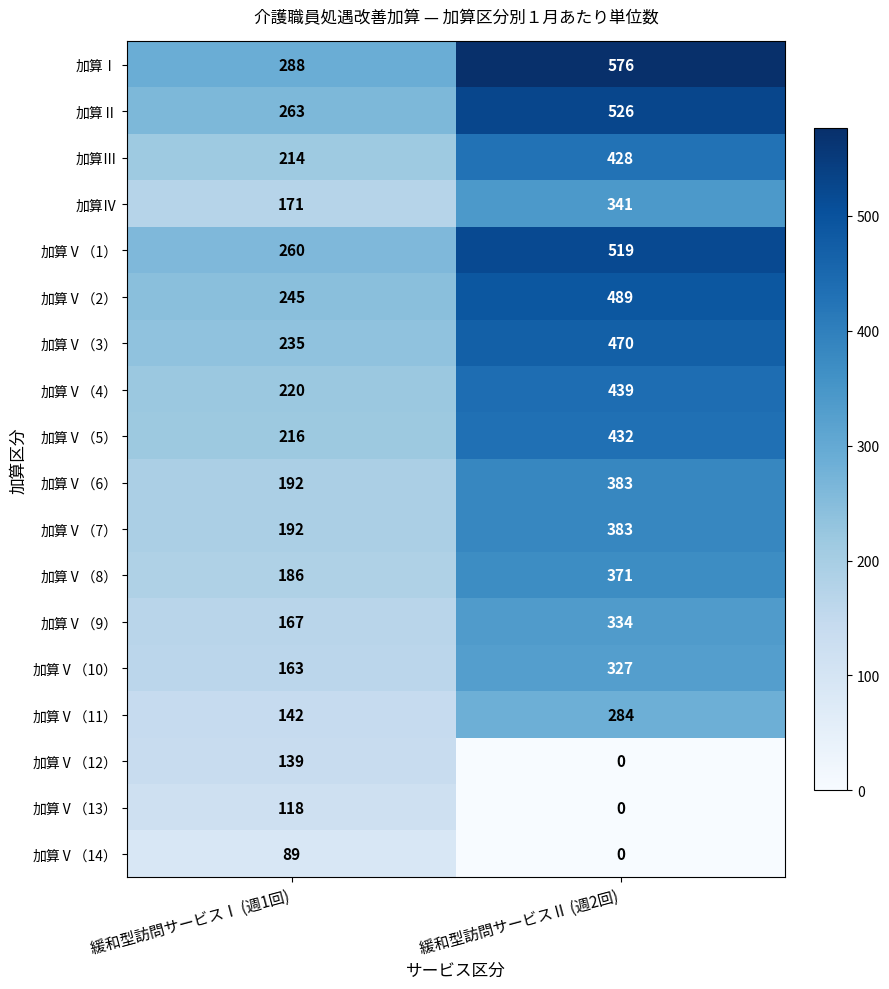

Which category has the highest value across all series?

緩和型訪問サービスⅡ (週2回)